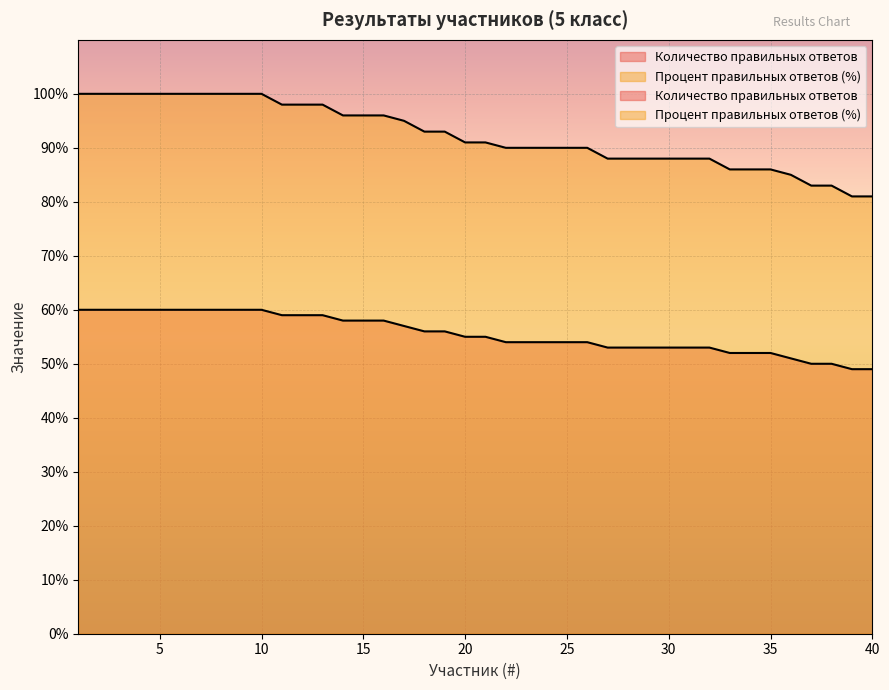

What is the value of the Количество правильных ответов point at the 32nd from the left?

53